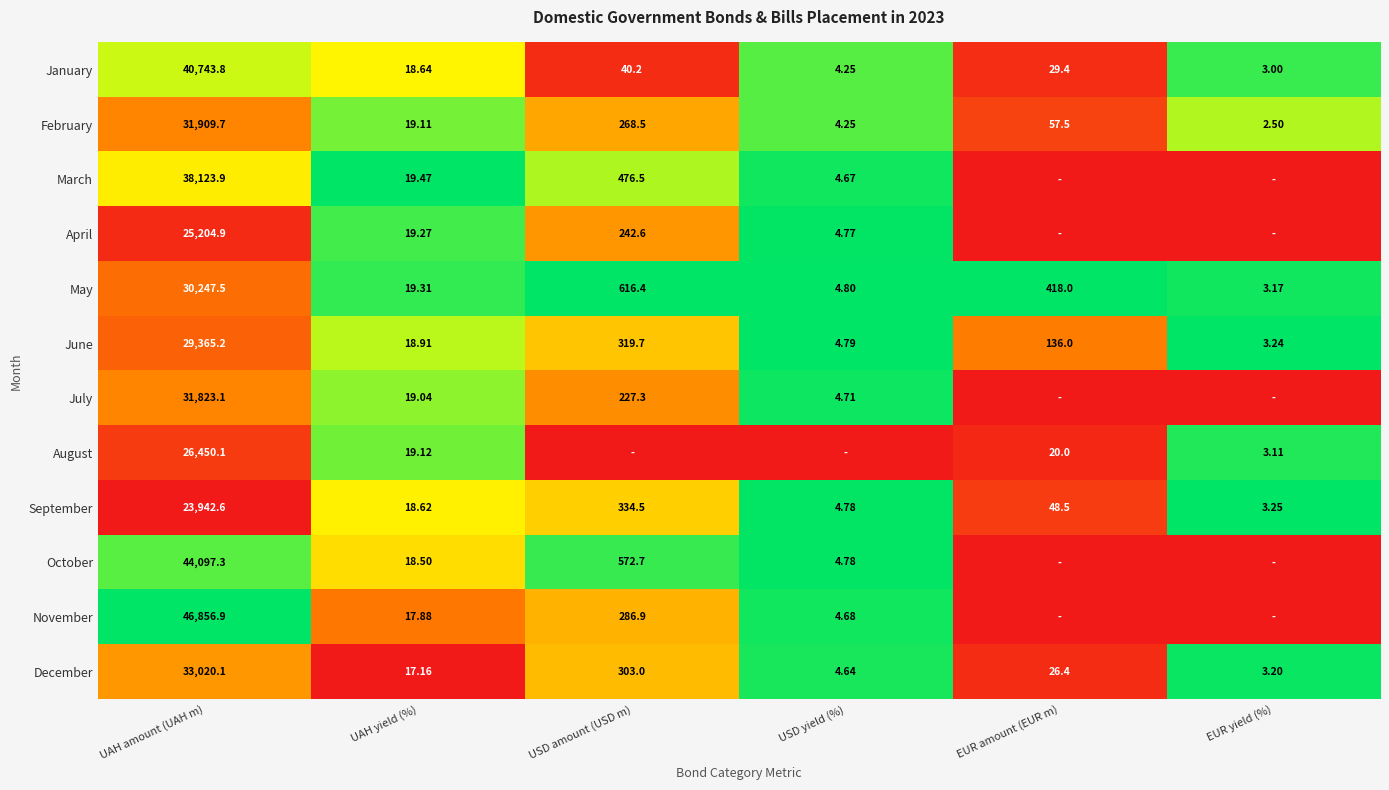

Where does the December series first go above 26?

UAH amount (UAH m)